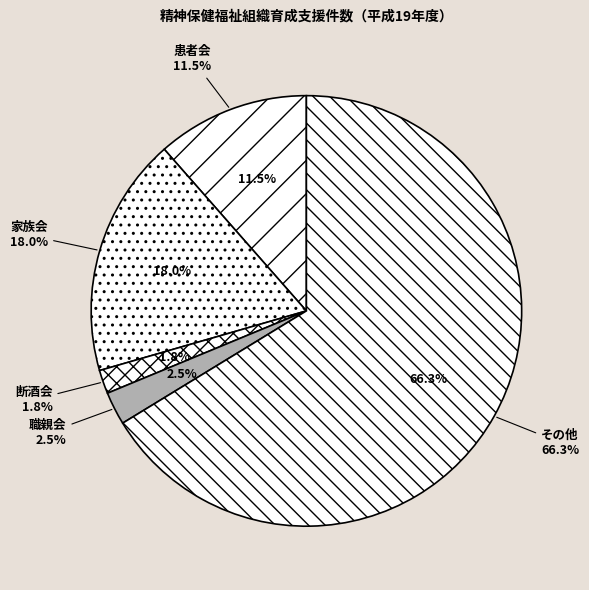

Combined, do 断酒会 and 家族会 account for over 50%?

No